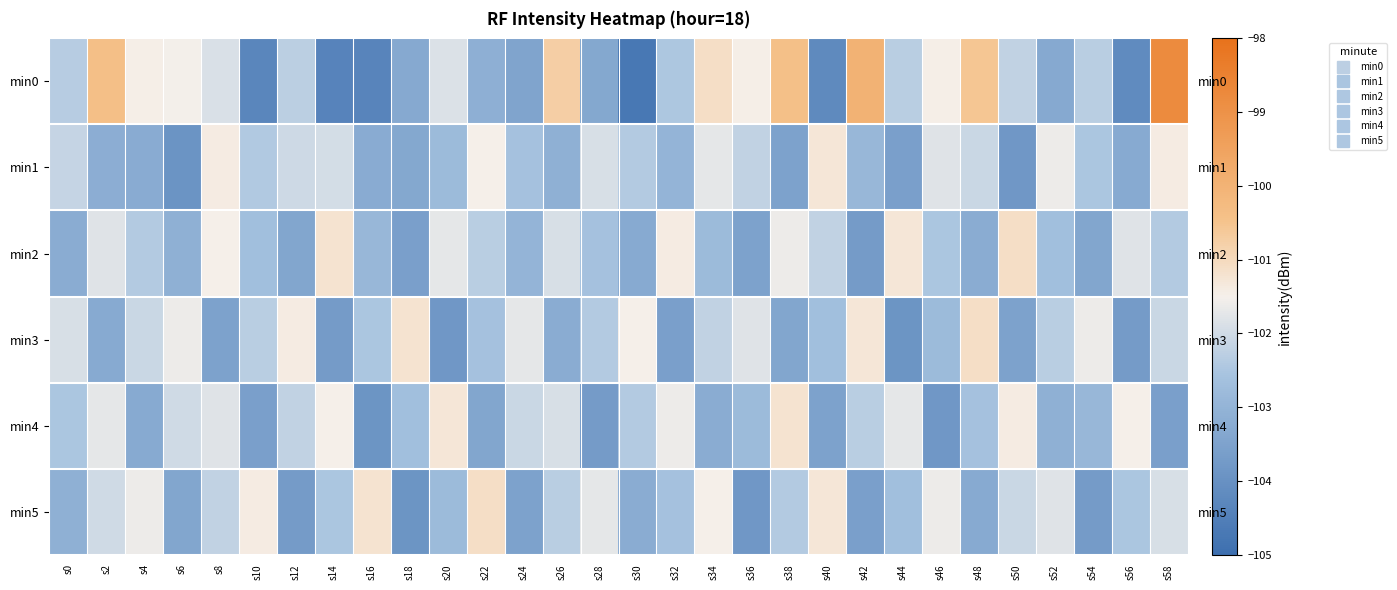

Where does the min3 series first go above -102?

s0